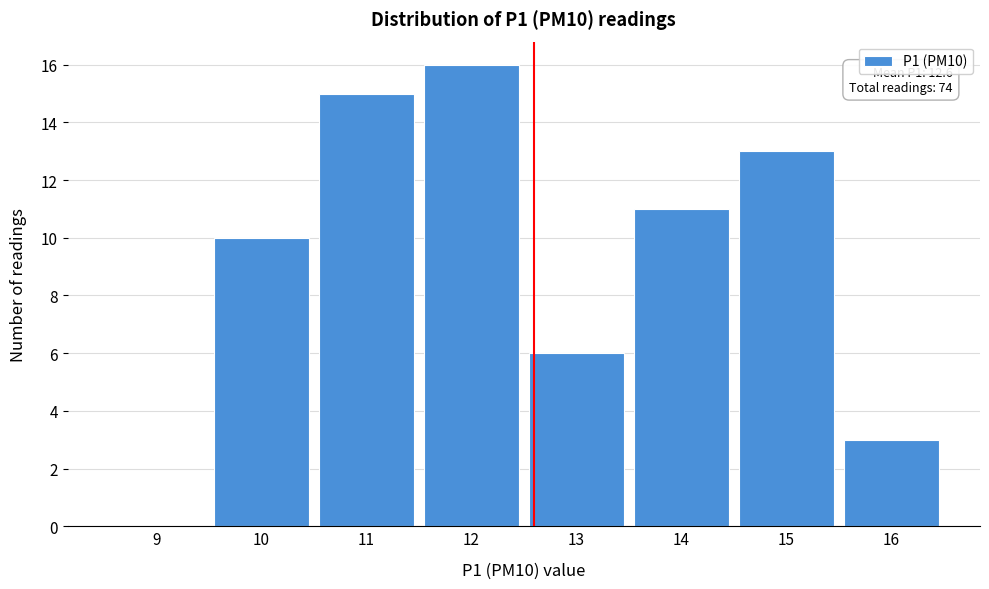

Reading left to right, transcribe all the data shown in this chart.

9=0	10=10	11=15	12=16	13=6	14=11	15=13	16=3